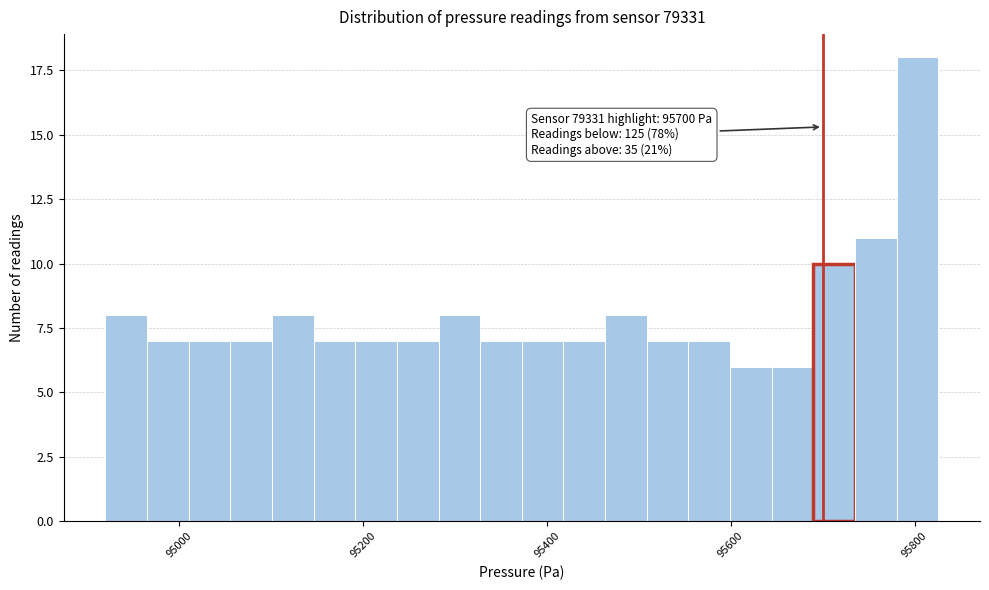

Around what value on the x-axis is the tallest bar? Give the approximate position of its centre, as read against the axis.

95800